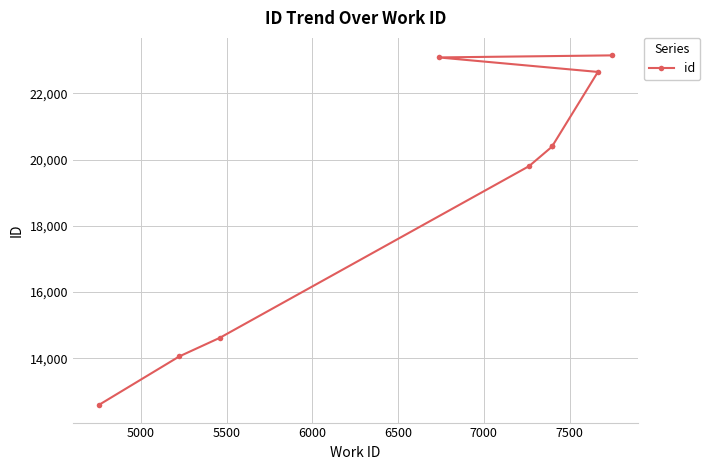

What is the average value?

18972